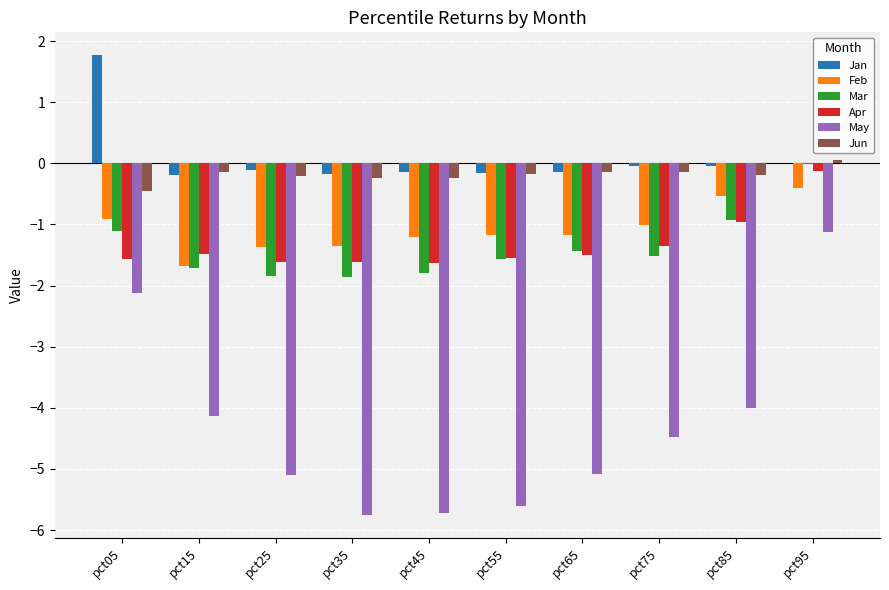

At which category does the chart reach its peak across all series?

pct05